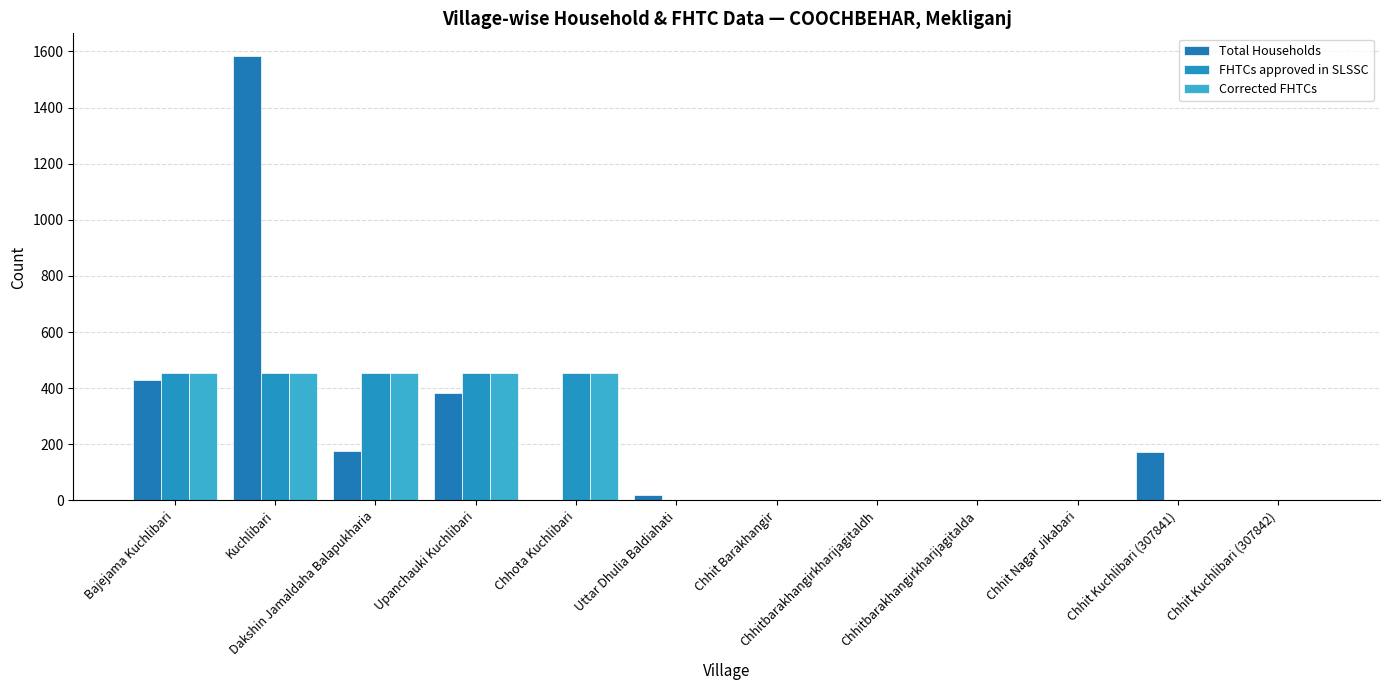

Which category has the highest value across all series?

Kuchlibari